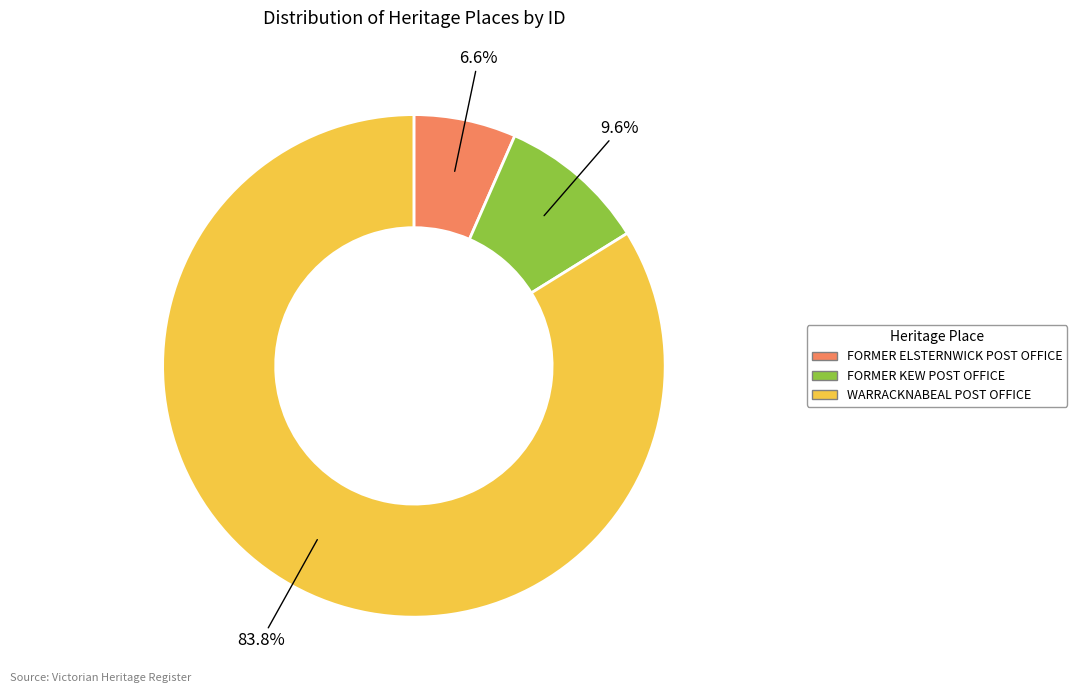

How many slices are in this pie chart?

3